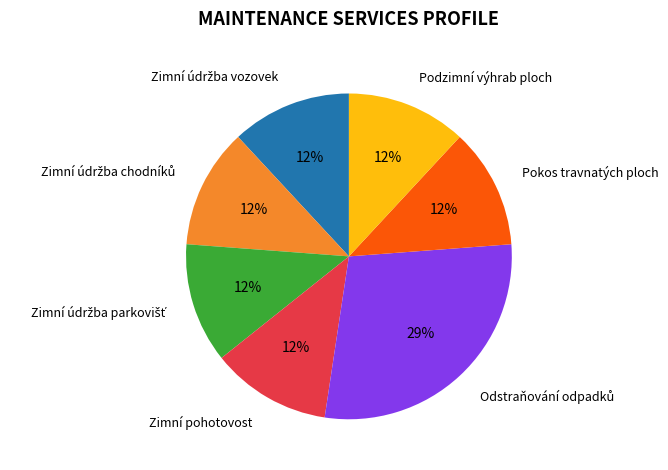

Does Zimní pohotovost account for over 50% of the chart?

No